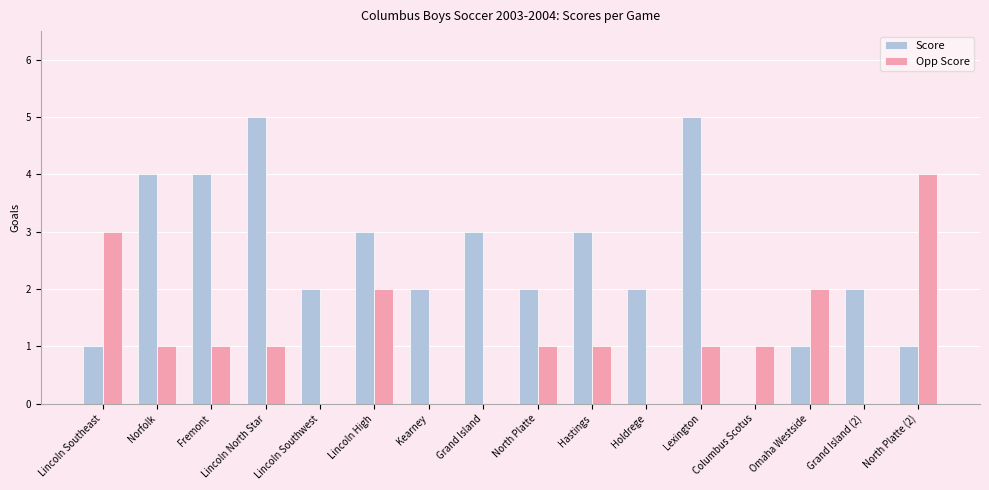

Are the bars grouped side by side (vs. stacked)?

Yes